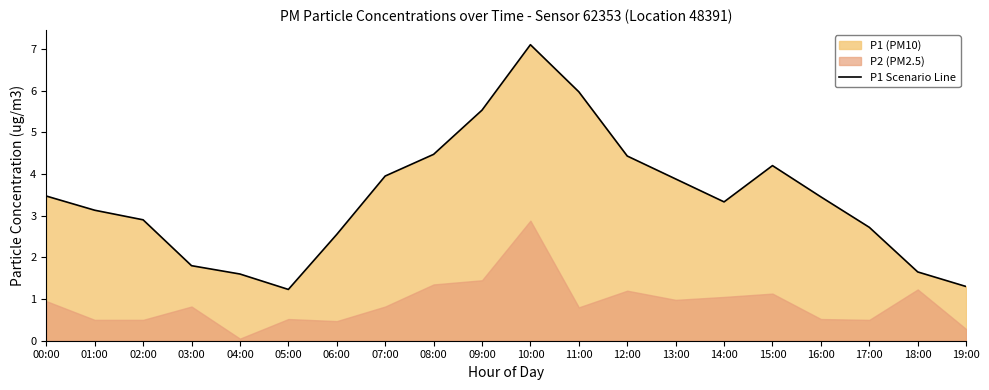

What is the ratio of the value at 19:00 to the value at 10:00?

0.2